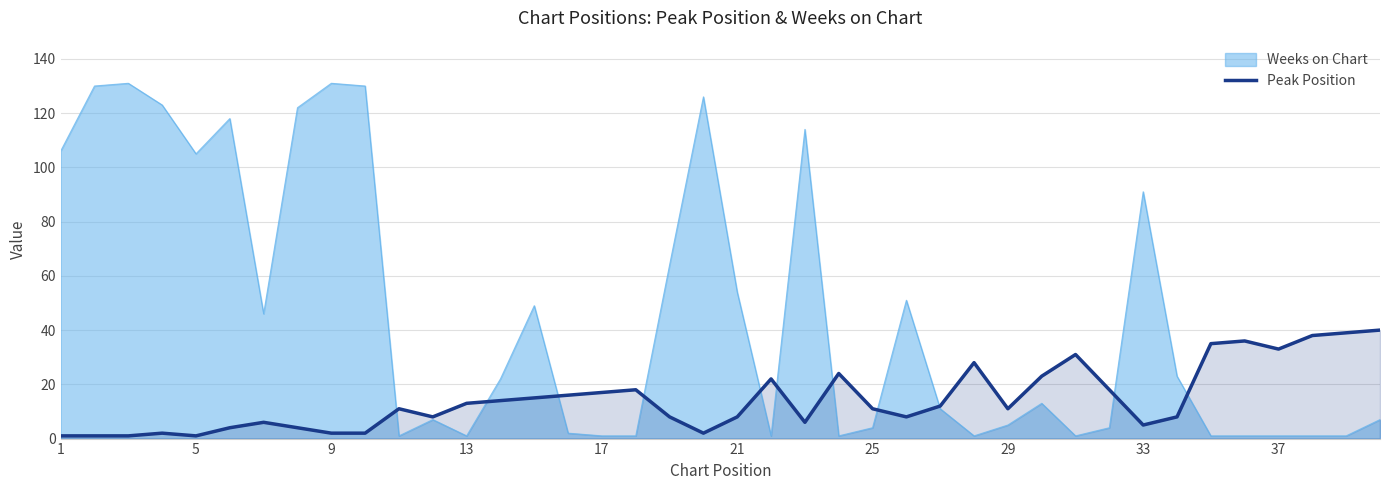

The Peak Position series shows 1 at 5. True or false?

True